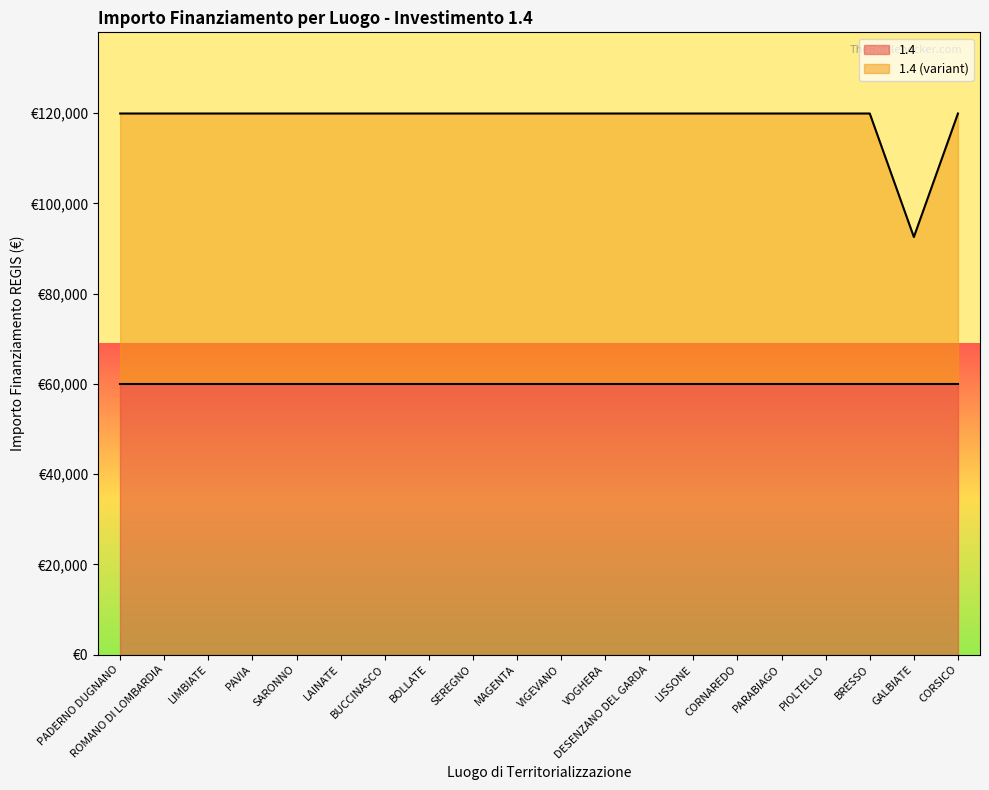

List the labels in order of value, smallest first.

GALBIATE, PADERNO DUGNANO, ROMANO DI LOMBARDIA, LIMBIATE, PAVIA, SARONNO, LAINATE, BUCCINASCO, BOLLATE, SEREGNO, MAGENTA, VIGEVANO, VOGHERA, DESENZANO DEL GARDA, LISSONE, CORNAREDO, PARABIAGO, PIOLTELLO, BRESSO, CORSICO